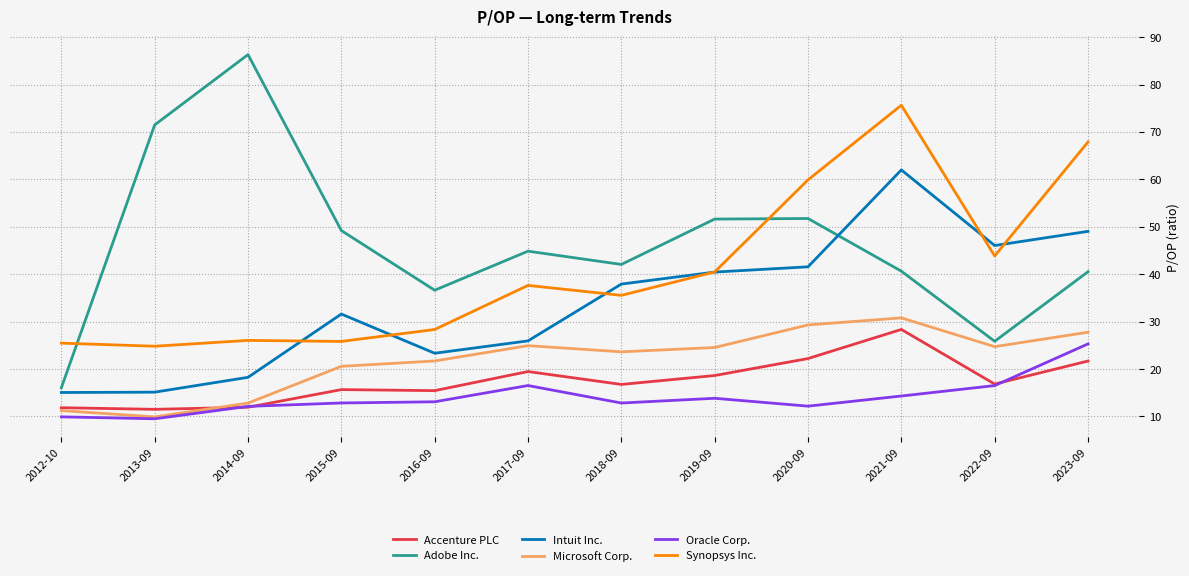

What is the difference between the highest and lowest values at 2022-09?

29.5